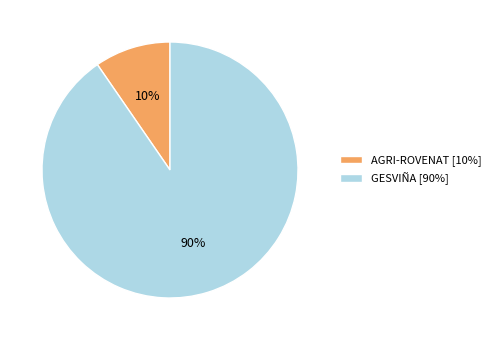

To the nearest percent, what is the combined percentage of GESVIÑA [90%] and AGRI-ROVENAT [10%]?

100%